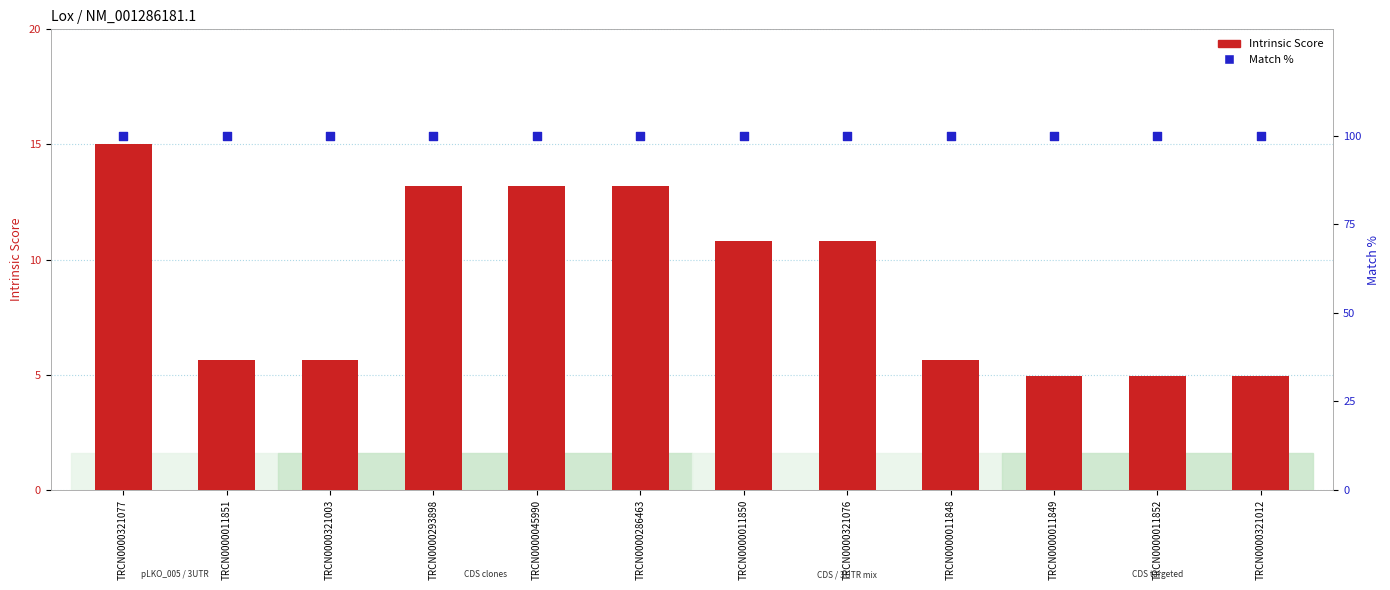

Is the value of Match % at TRCN0000045990 greater than the value of Intrinsic Score at TRCN0000011851?

Yes